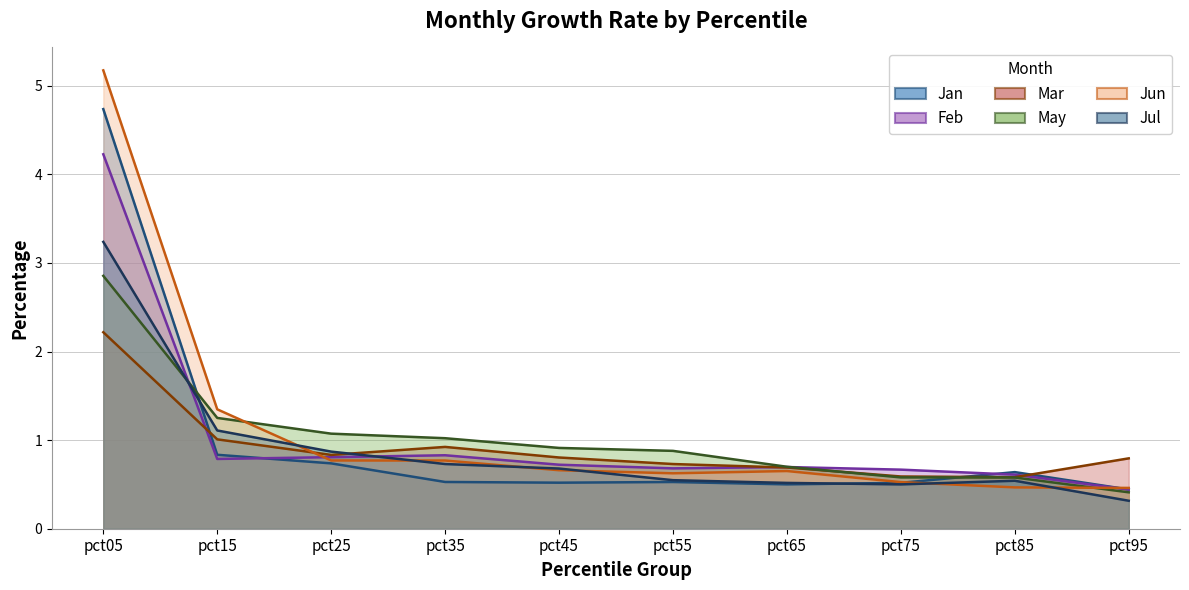

True or false: Jun has more than 1 points higher than both neighbors.

False